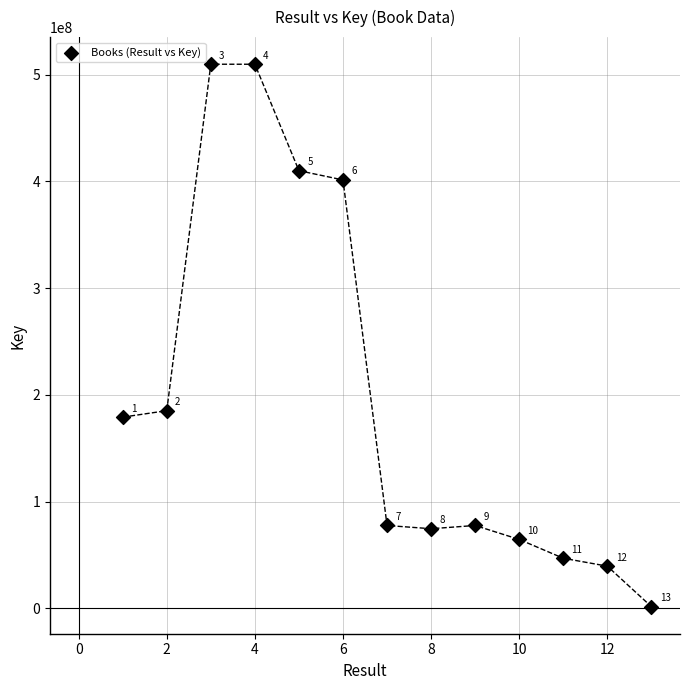

What Y value in the scatter plot is closest to 255766806?

185259343